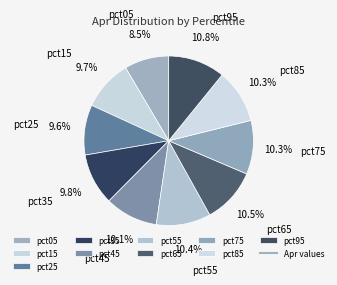

Is there any slice that represents more than half of the pie?

No